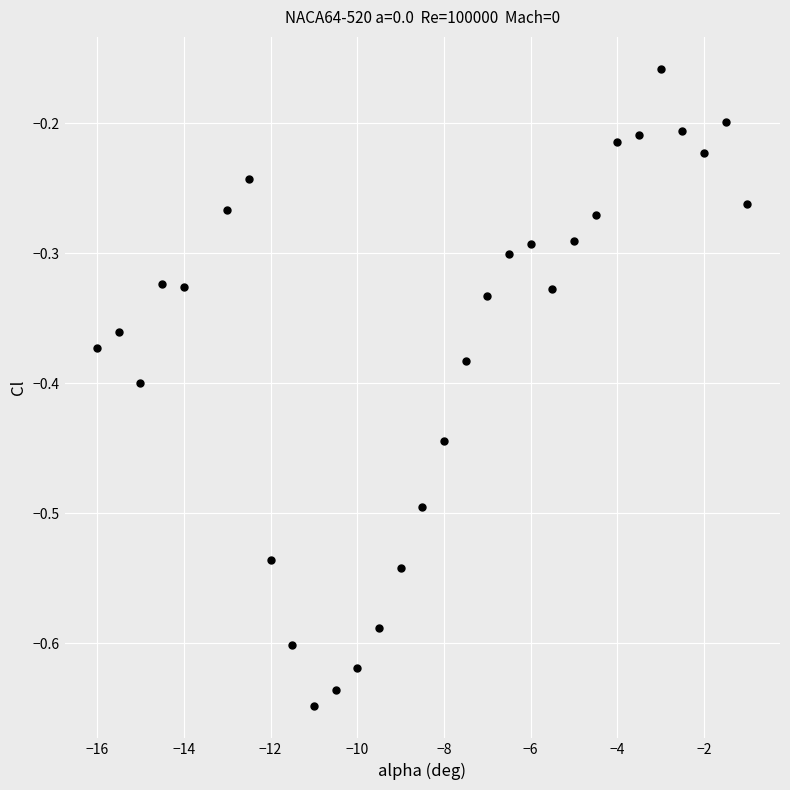

What is the range of X values (max minus min)?

15.0